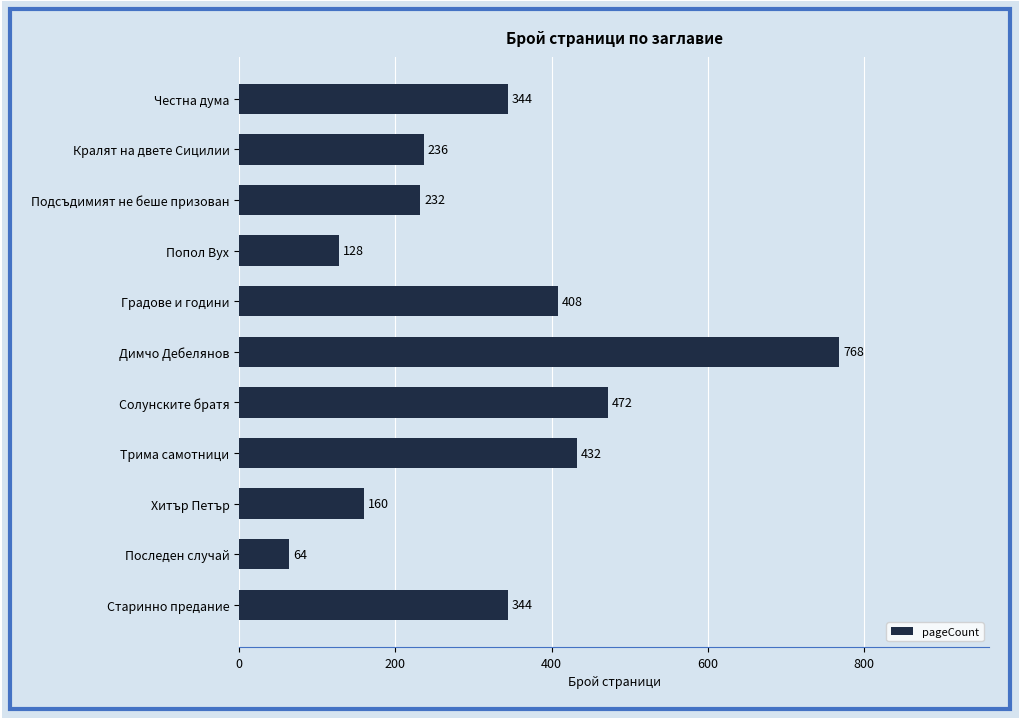

What is the minimum value shown in the chart?

64